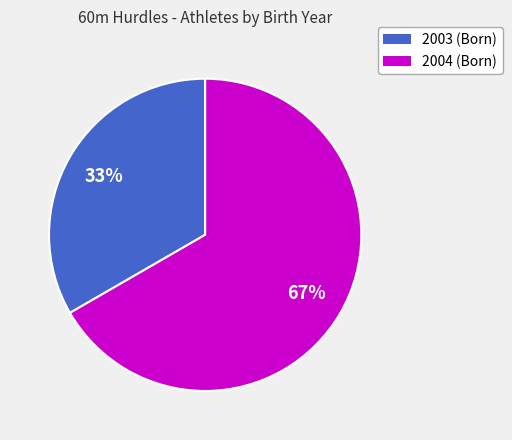

How many segments does this pie chart have?

2